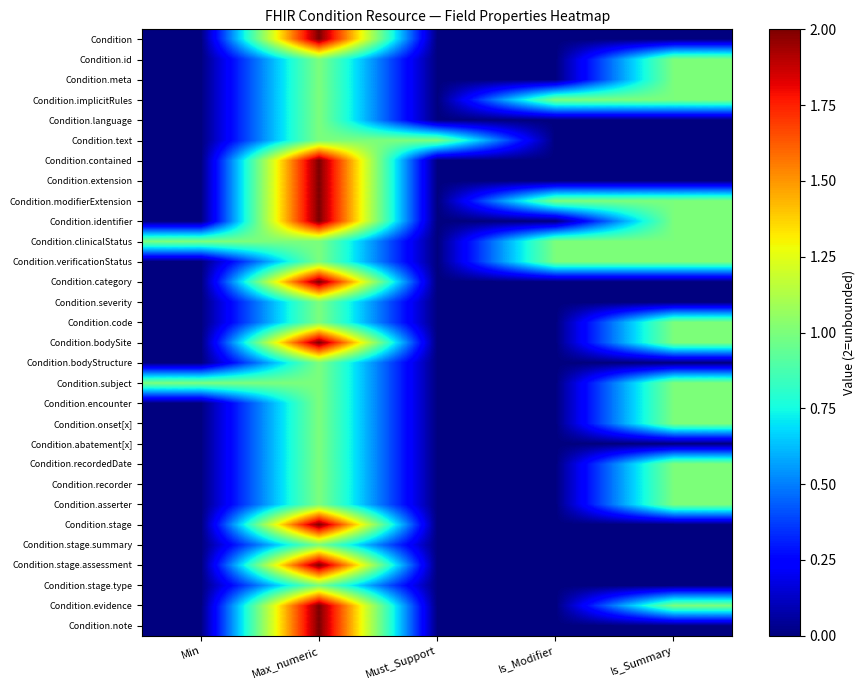

How many categories are shown in the chart?

5